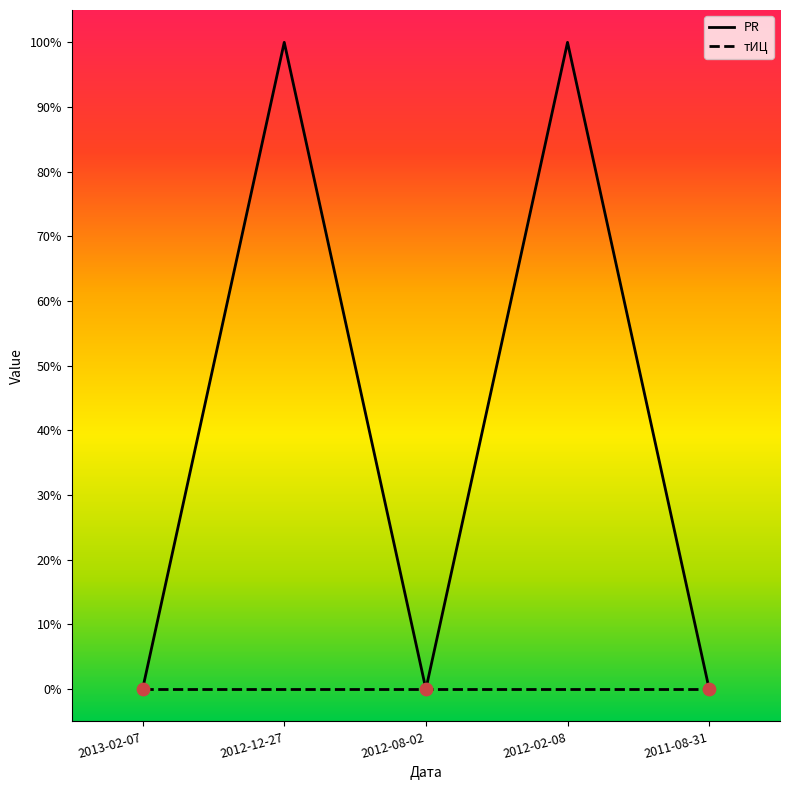

Is the value of PR at 2012-02-08 greater than the value of тИЦ at 2012-02-08?

Yes